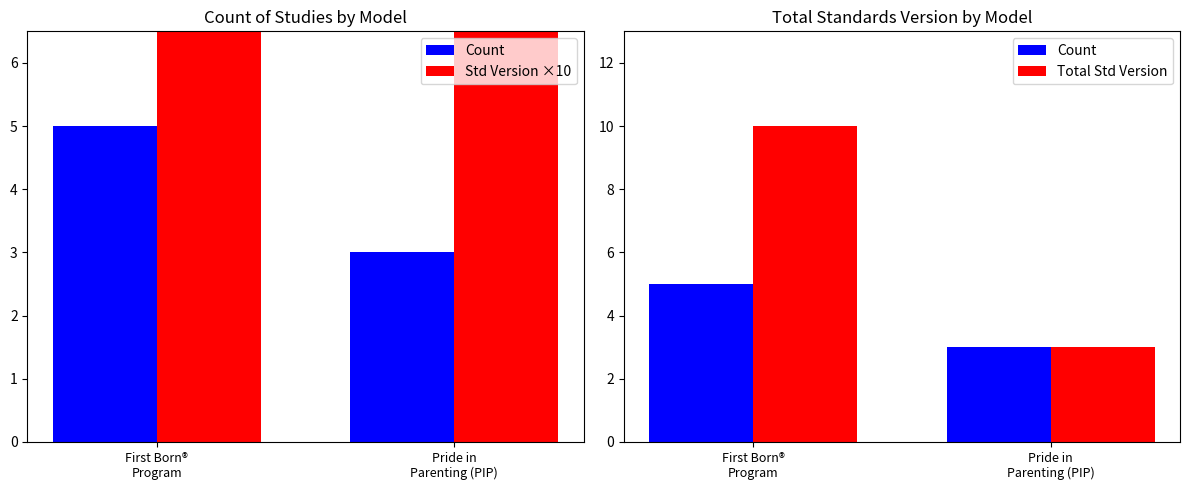

At how many categories does at least one series exceed 10?

1